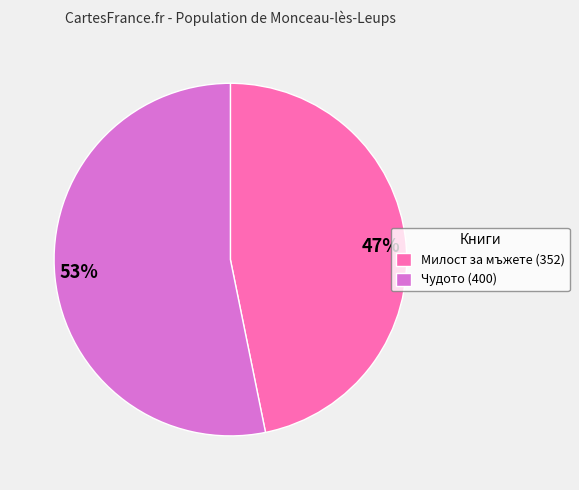

Is there any slice that represents more than half of the pie?

Yes